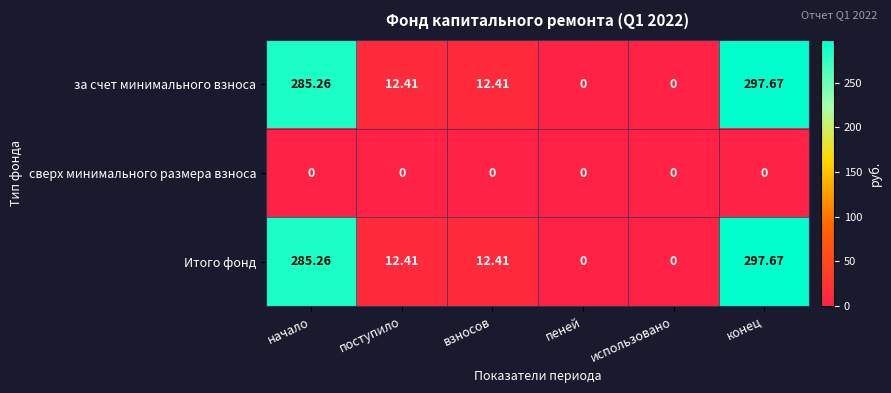

At which label does Итого фонд first exceed 12?

начало